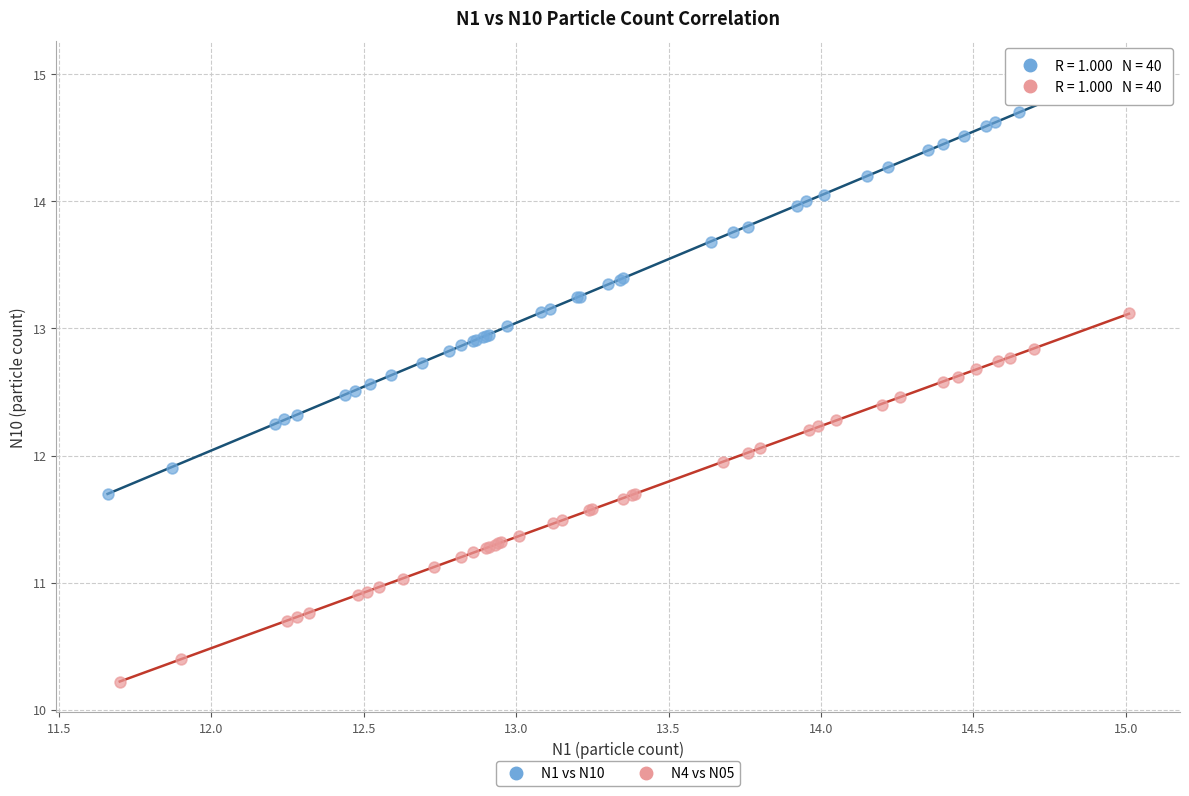

Which series has the largest Y range (max minus min)?

N1 vs N10